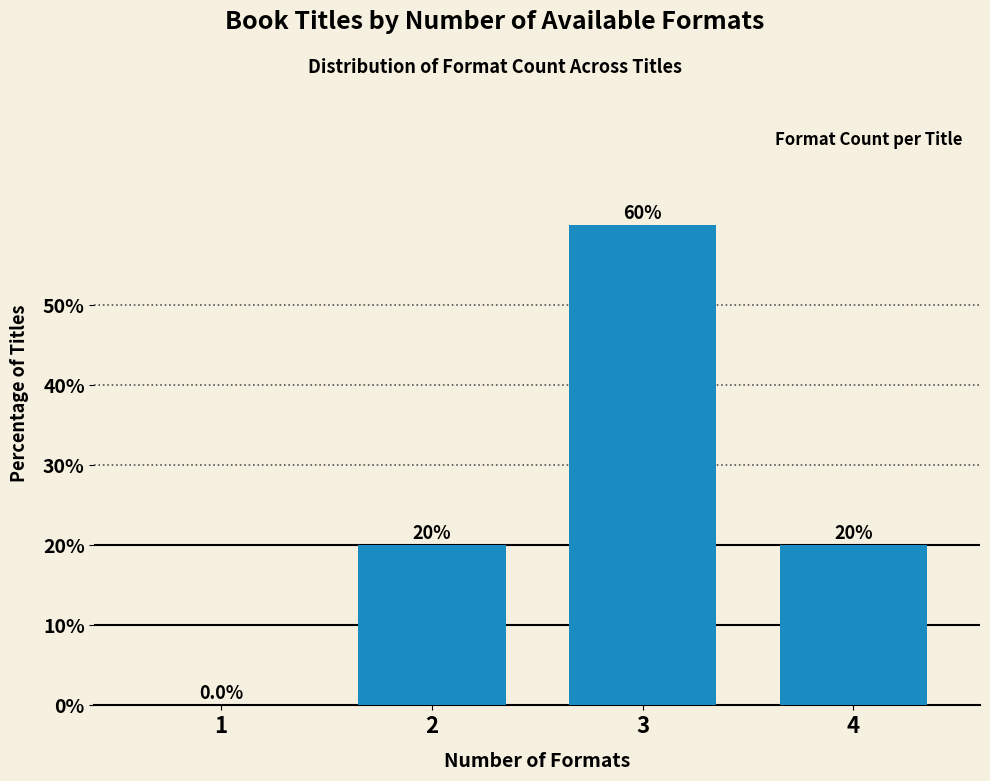

Reading left to right, extract all data points from this chart.

1=0	2=20	3=60	4=20